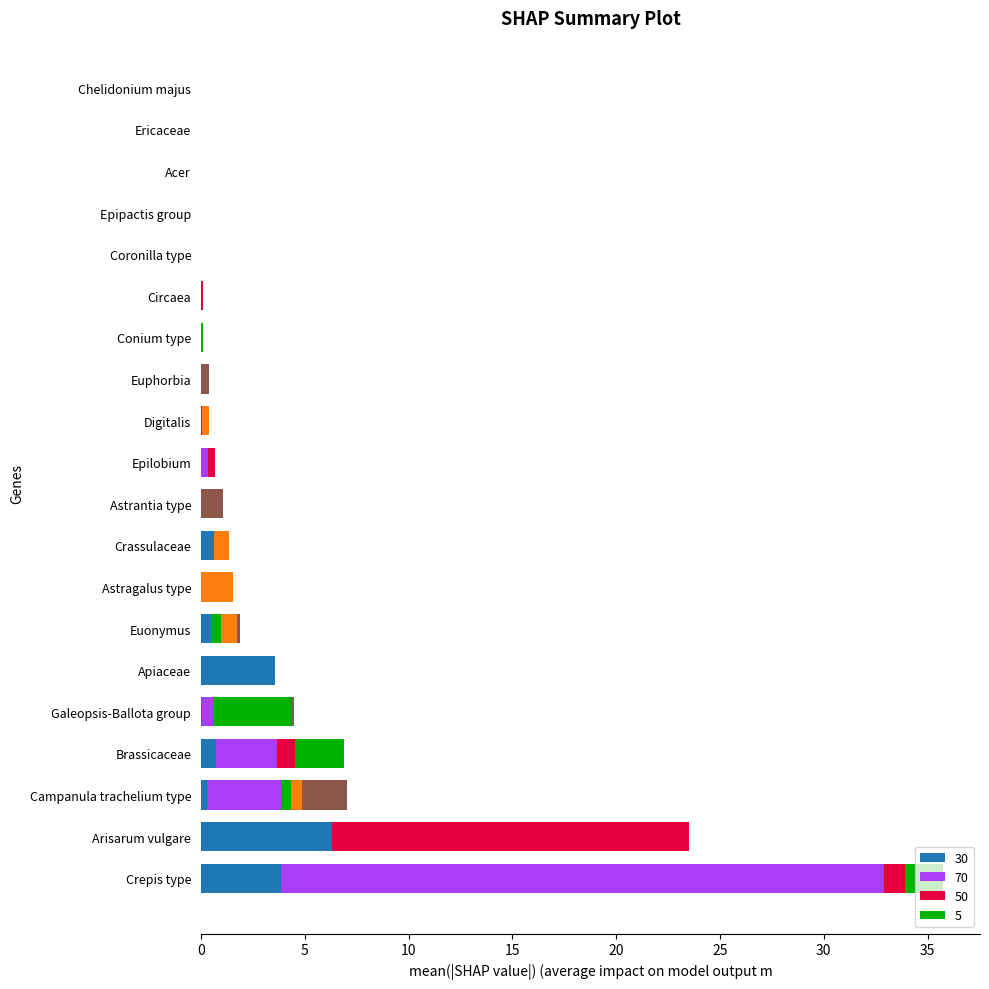

At which category is the sum across all series the highest?

Crepis type